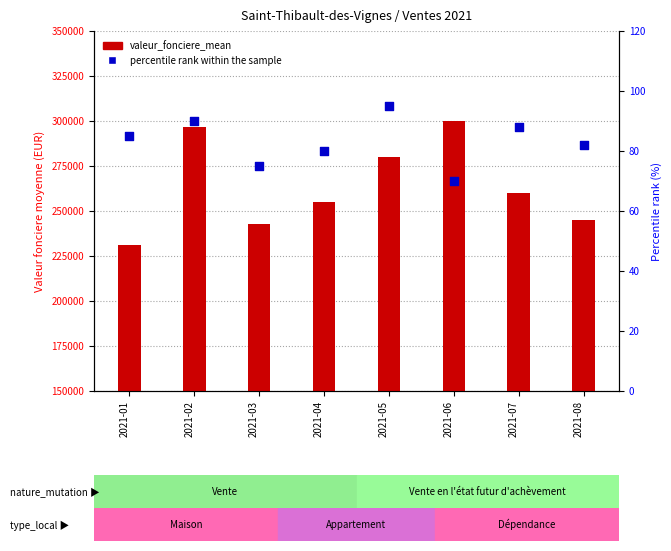

At how many categories does at least one series exceed 215612?

8